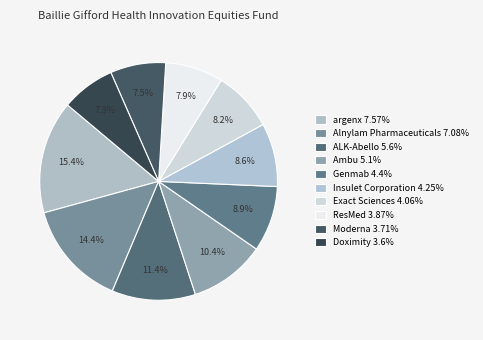

To the nearest percent, what is the difference between the Ambu and Alnylam Pharmaceuticals slice percentages?

4%